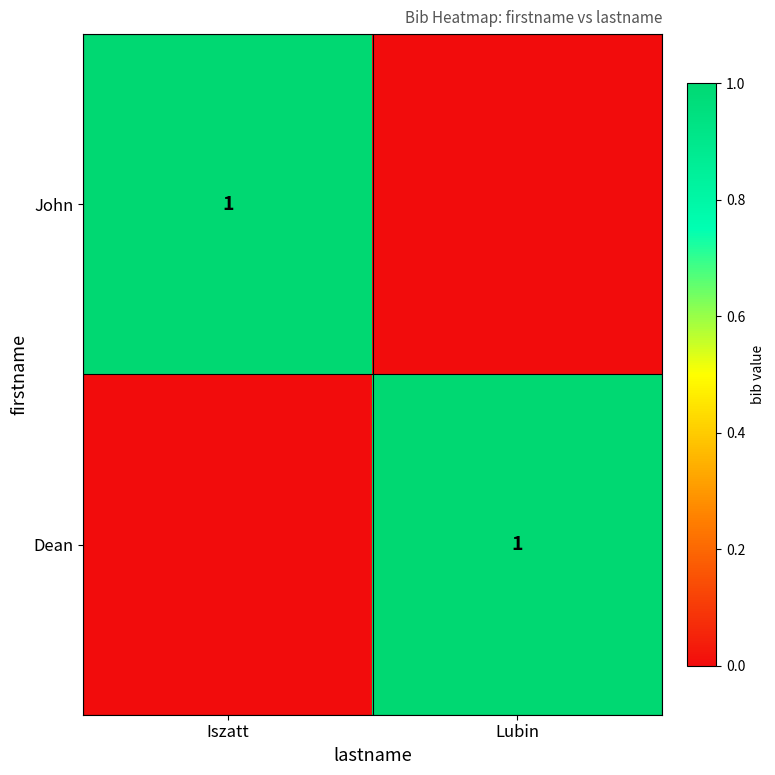

Between Iszatt and Lubin, which is larger?

Iszatt